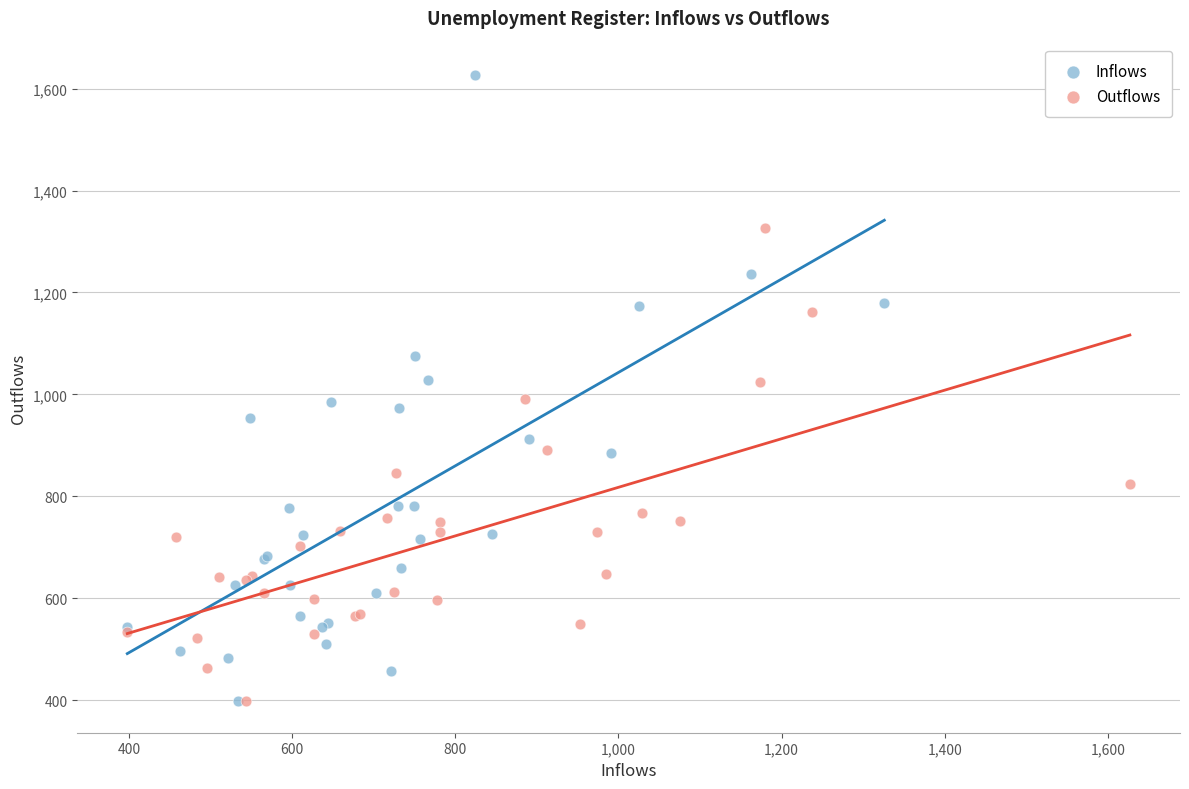

Which series reaches the maximum Y coordinate?

Inflows